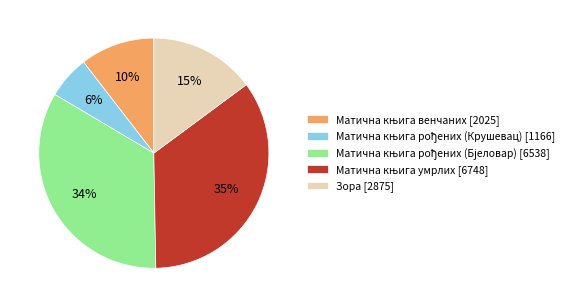

Does any single category account for the majority?

No